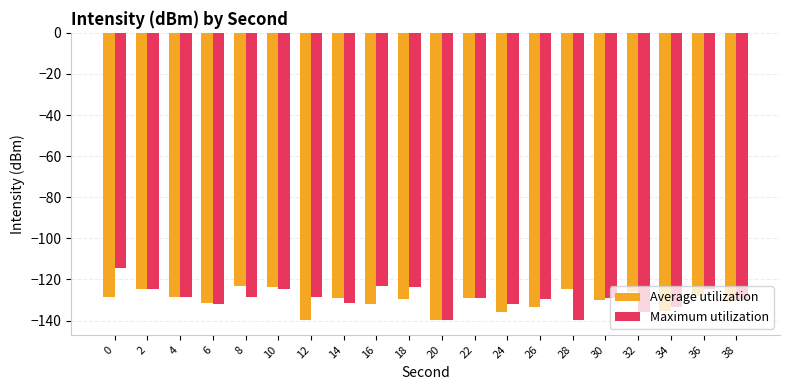

What is the lowest value of the Average utilization series?

-139.9